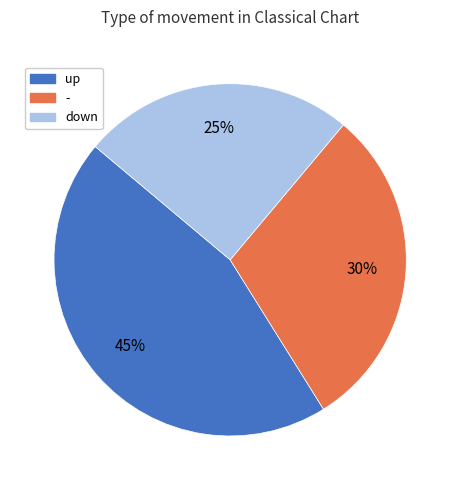

Count the number of slices in the pie.

3